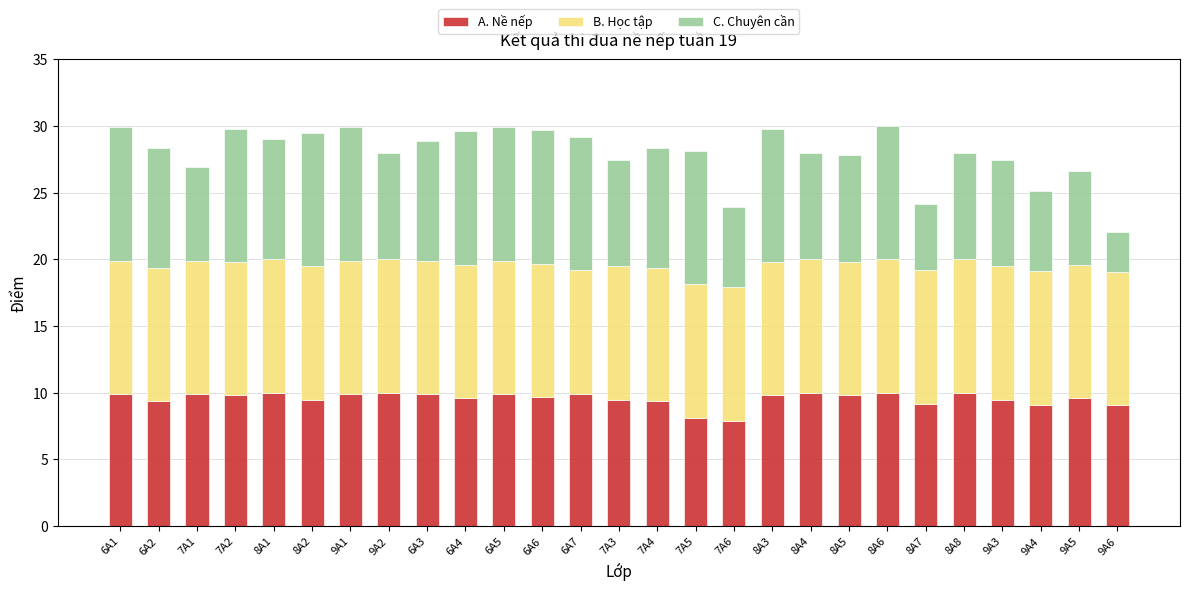

Count the number of categories in the chart.

27